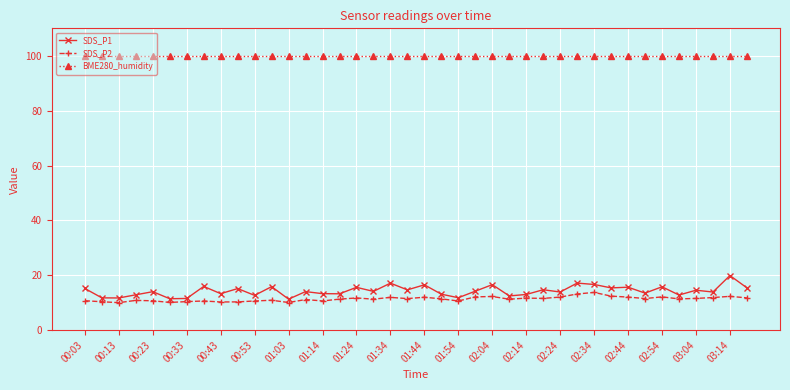

What is the average value of the SDS_P2 series?

11.4